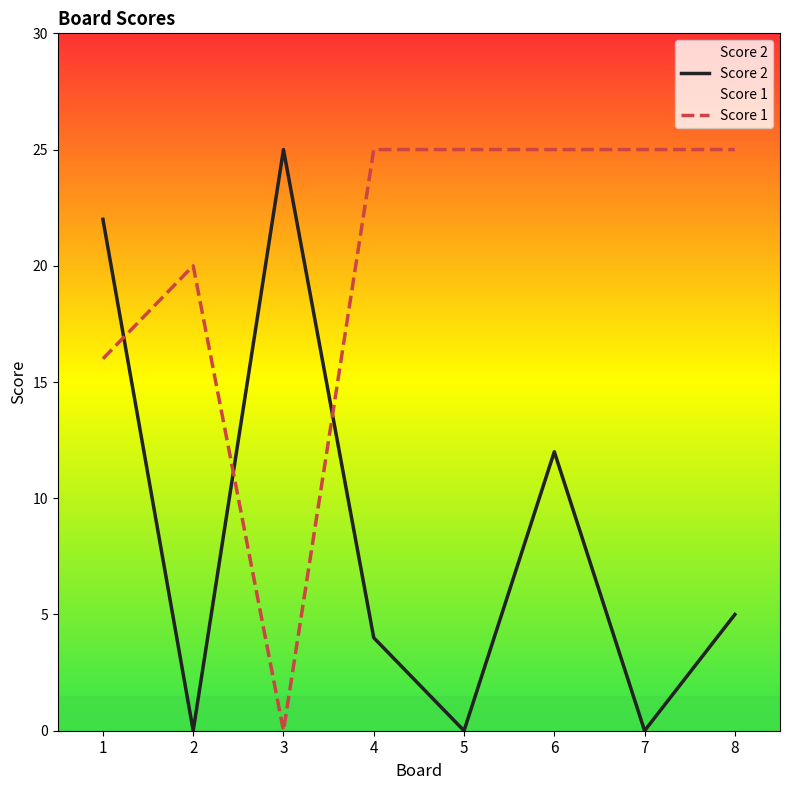

Is it true that Score 2 equals 4 at 4?

True